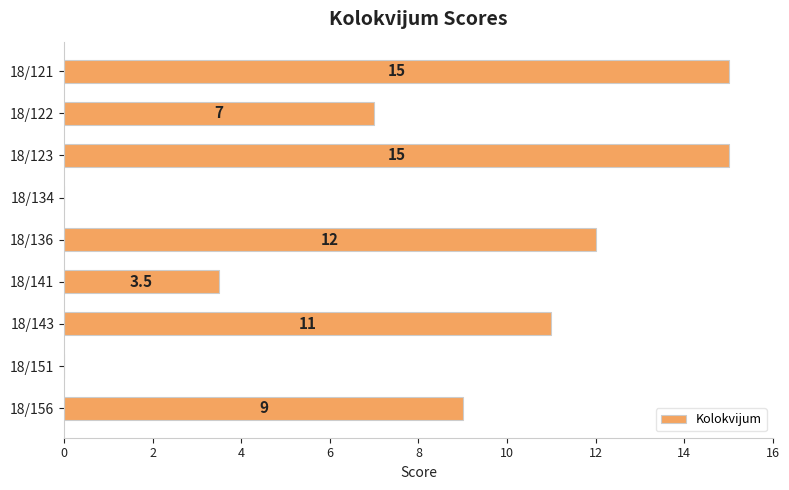

What is the maximum value shown in the chart?

15.0